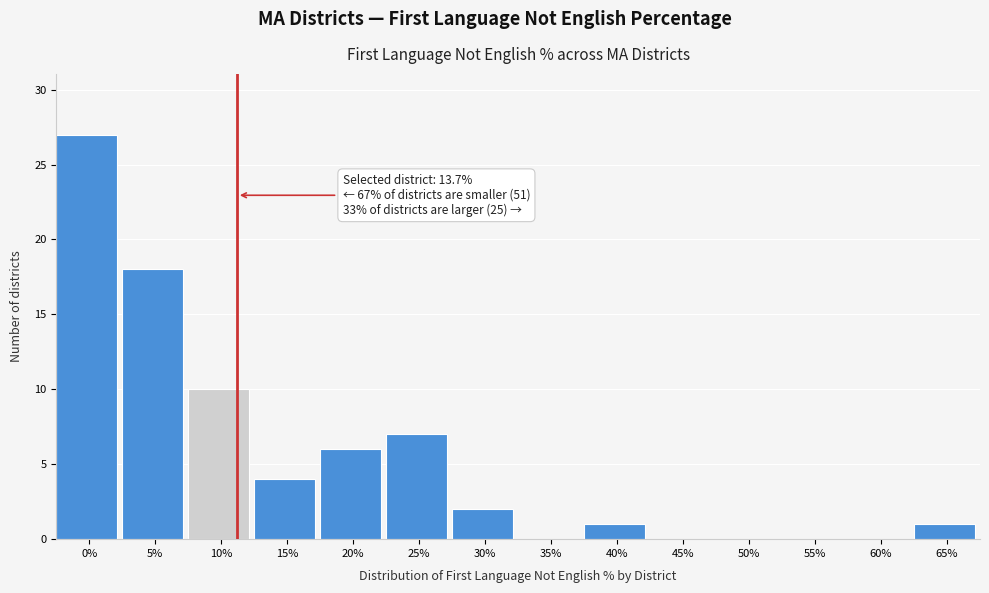

Reading left to right, transcribe all the data shown in this chart.

0%=27	5%=18	10%=10	15%=4	20%=6	25%=7	30%=2	35%=0	40%=1	45%=0	50%=0	55%=0	60%=0	65%=1